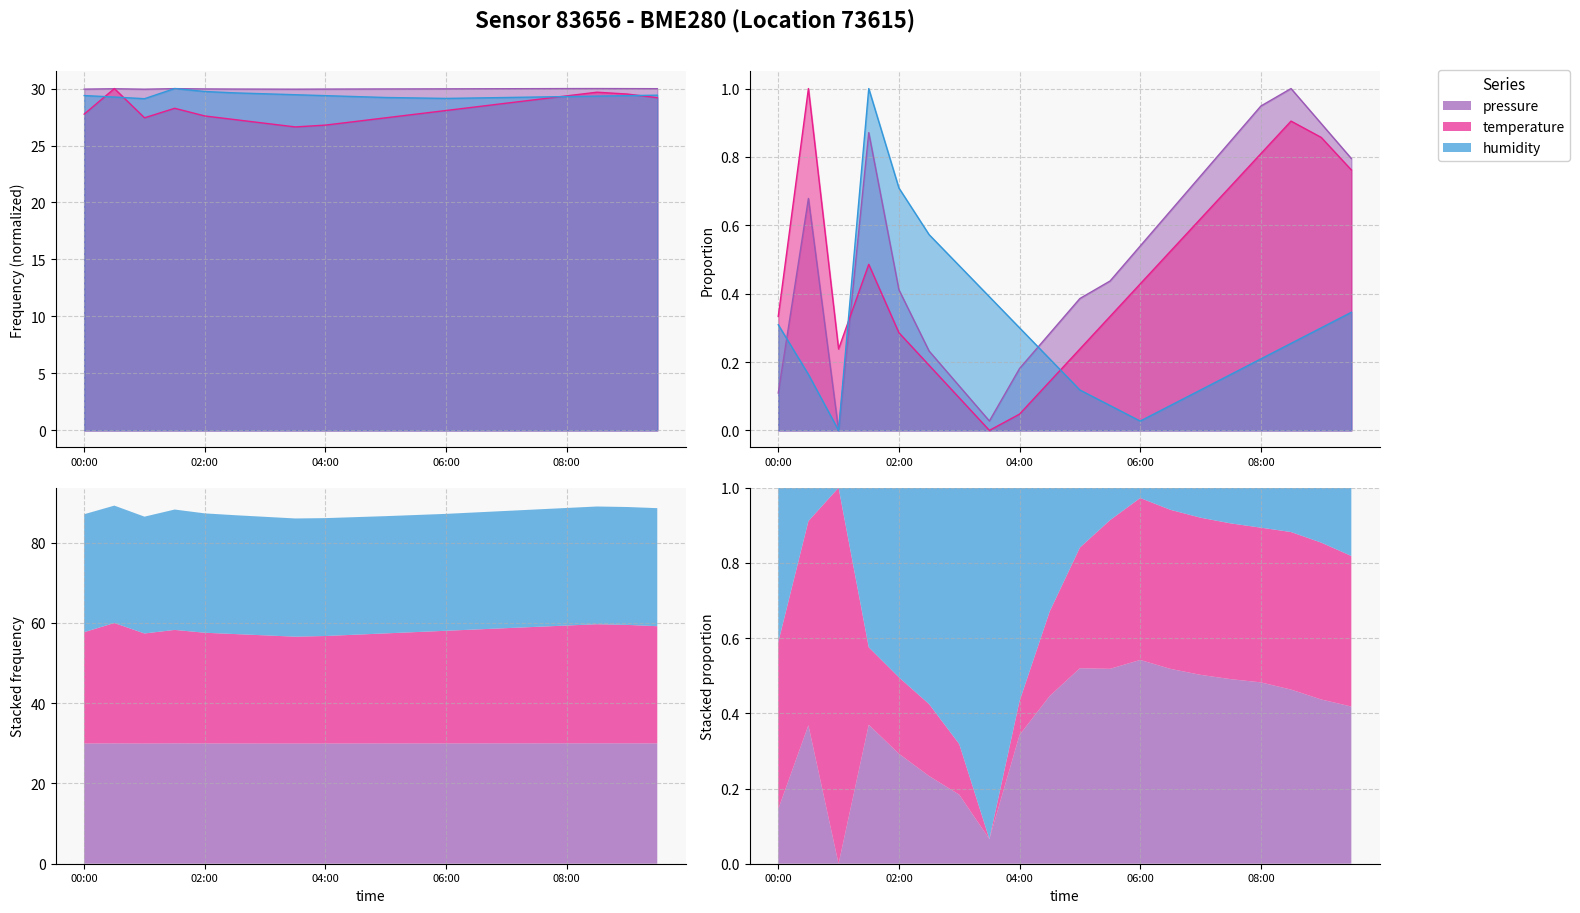

What is the average value of the temperature series?

28.1